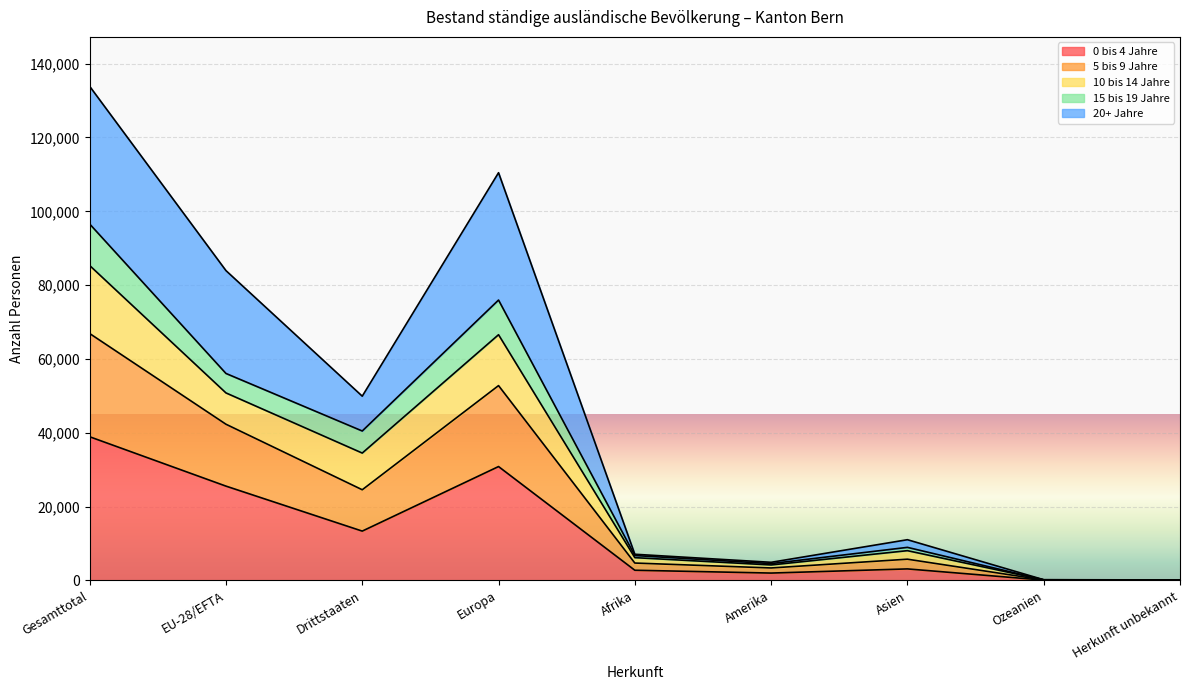

What position from the left is Asien?

7